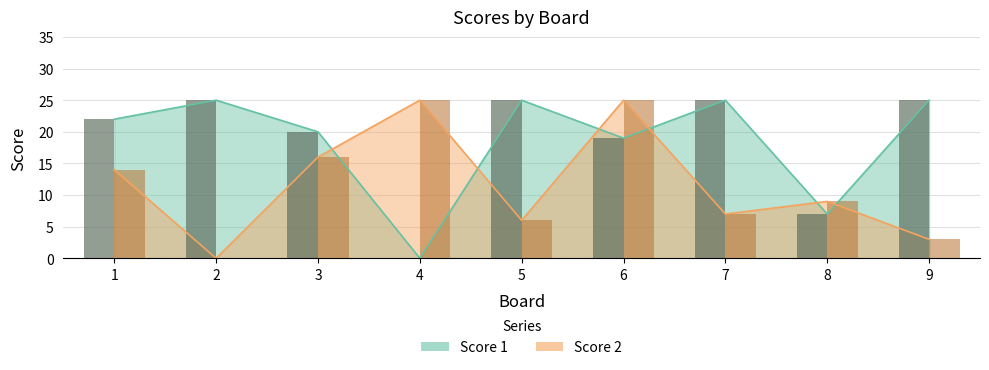

List the series in order of their peak value, highest first.

Score 1 (bar), Score 2 (bar)